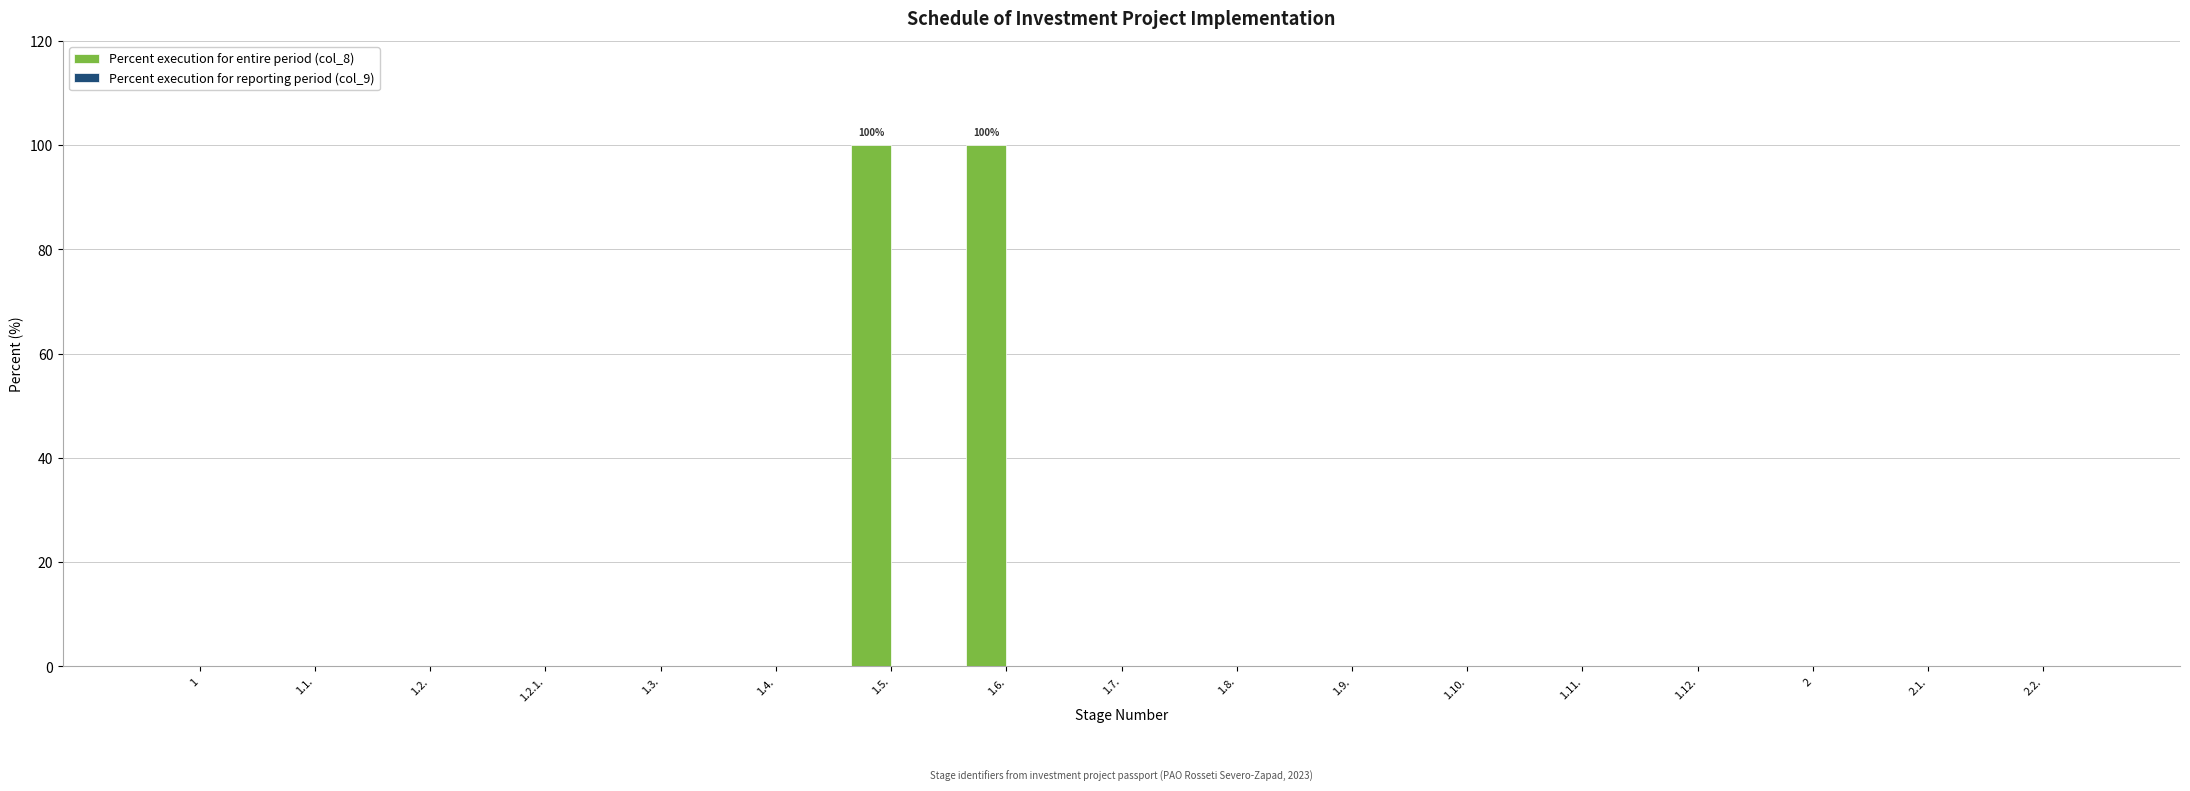

Reading left to right, transcribe all the data shown in this chart.

1=0	1.1.=0	1.2.=0	1.2.1.=0	1.3.=0	1.4.=0	1.5.=100	1.6.=100	1.7.=0	1.8.=0	1.9.=0	1.10.=0	1.11.=0	1.12.=0	2=0	2.1.=0	2.2.=0